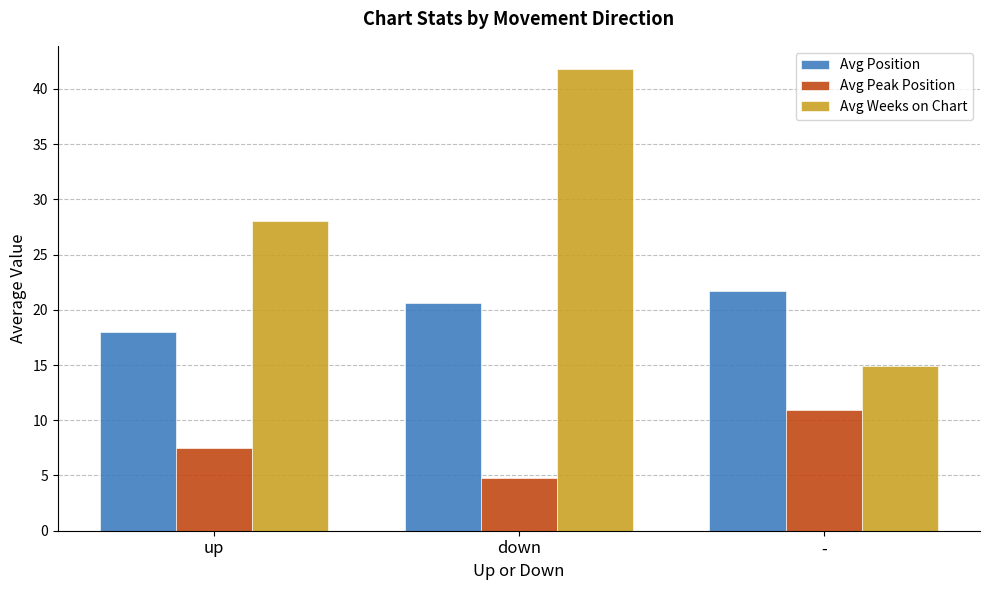

The value of Avg Weeks on Chart at - is 14.9. True or false?

True